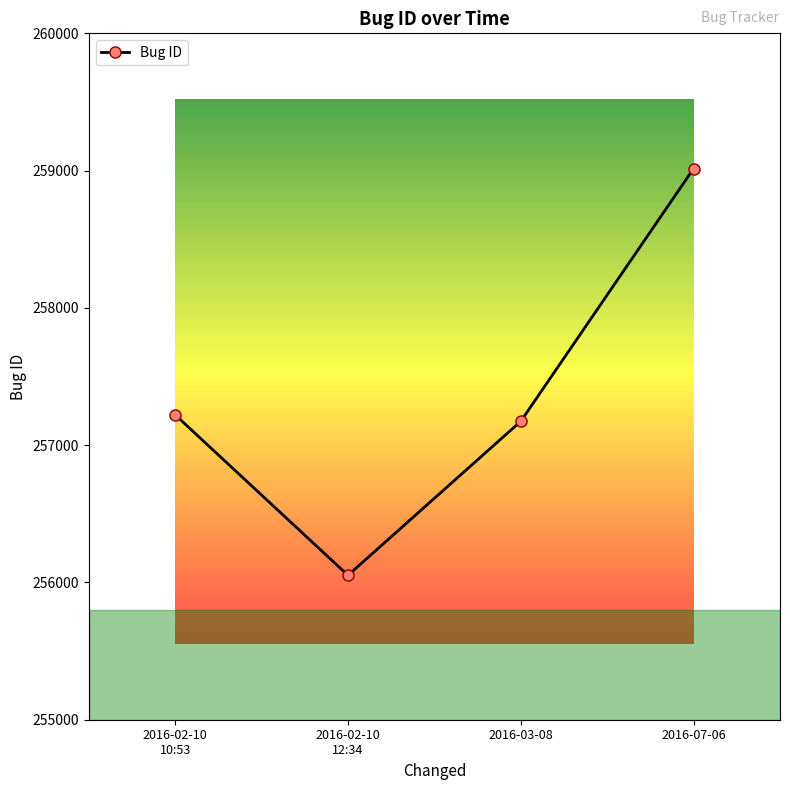

How many lines are shown in the chart?

1